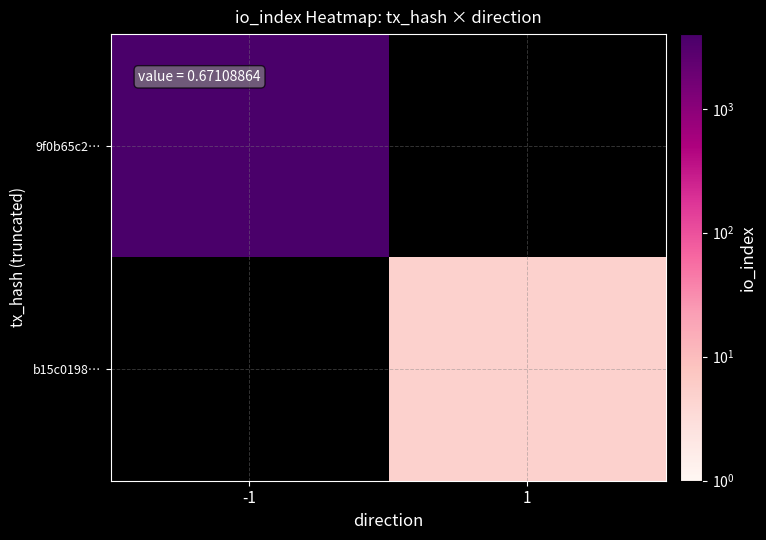

What is the maximum value shown in the chart?

3766.0